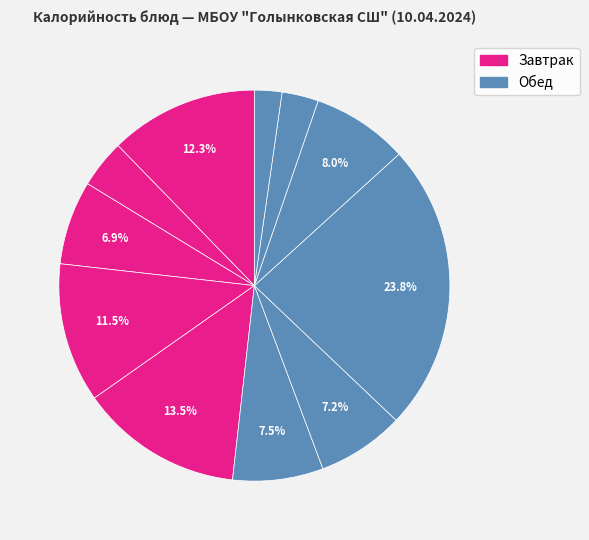

Which category has the biggest portion of the pie?

Плов из птицы